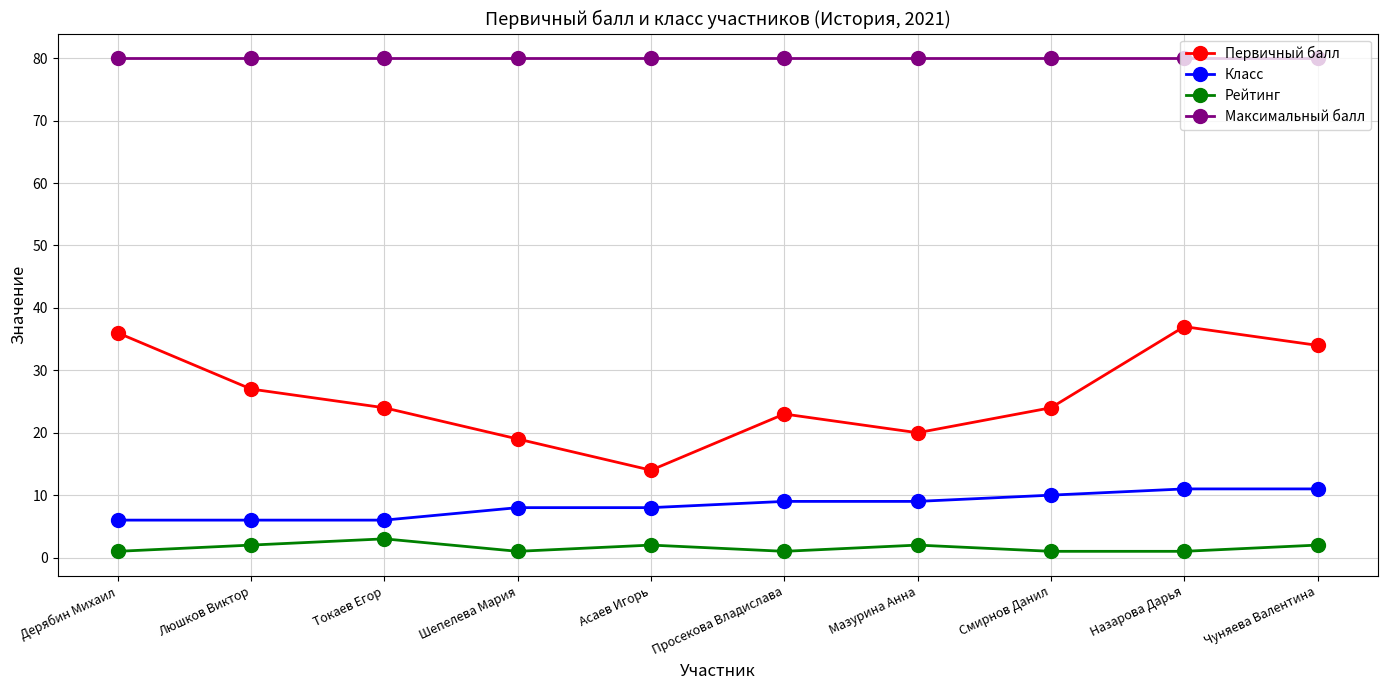

What is the spread (max minus min) of values at Назарова Дарья?

79